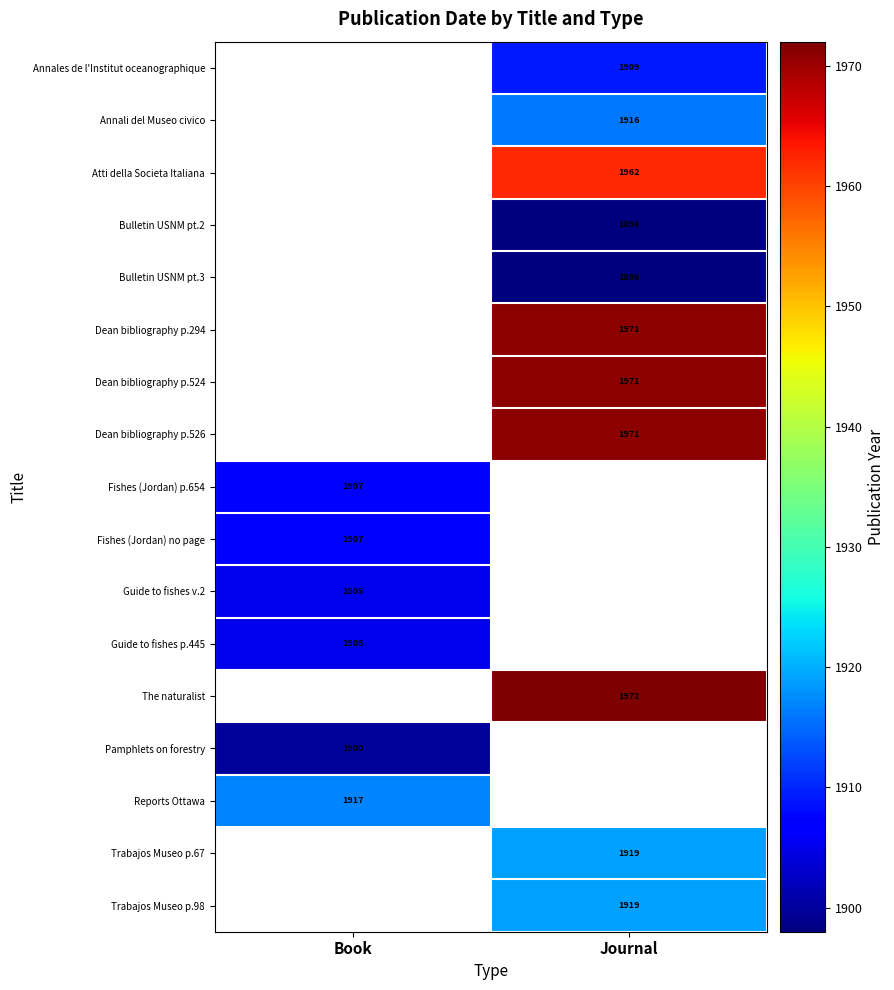

True or false: Annali del Museo civico has a value of 974 at Journal.

False